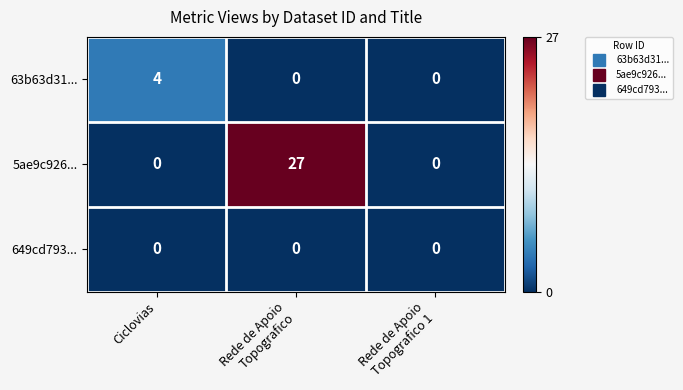

What is the greatest value displayed?

27